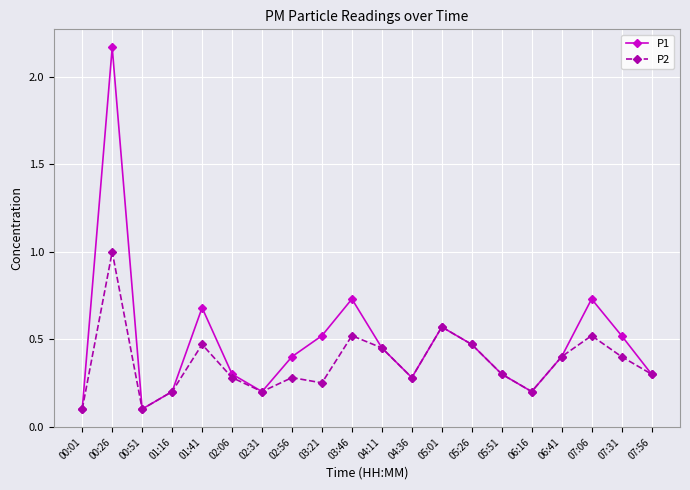

Which category has the highest value in the P1 series?

00:26